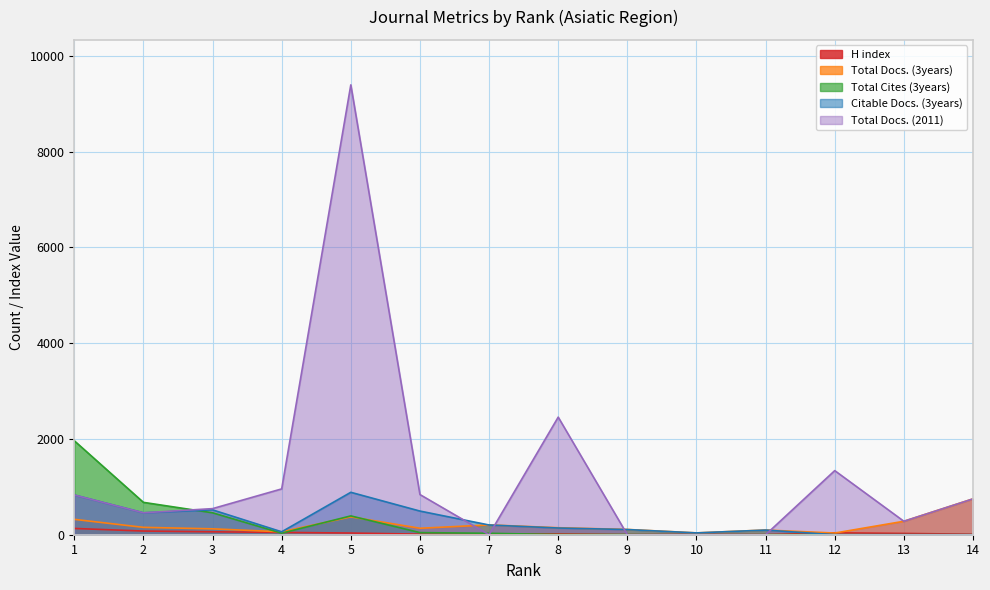

Count the number of data series in this chart.

5